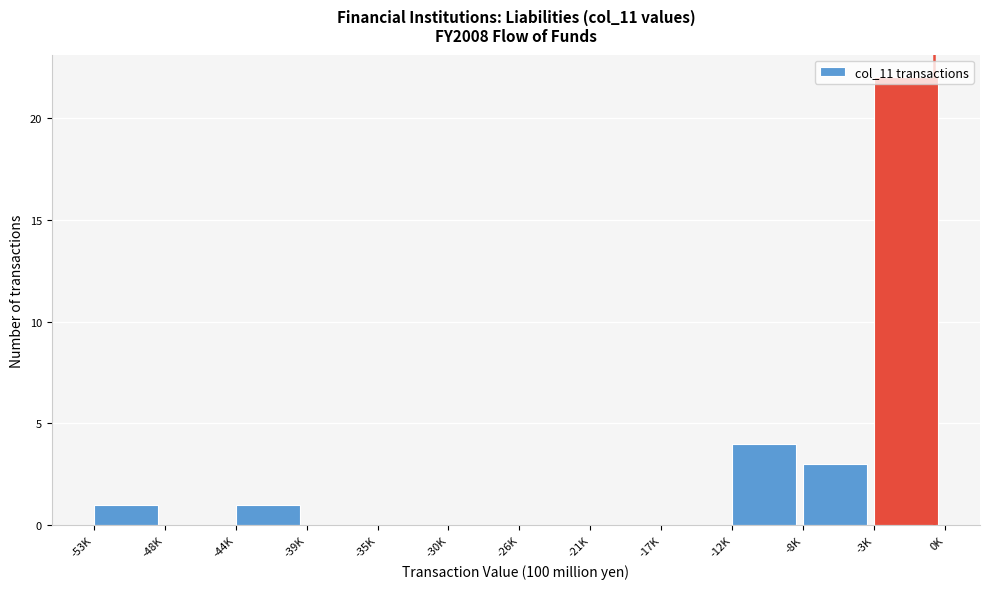

Where is the data nearest to the value 11?

-12K